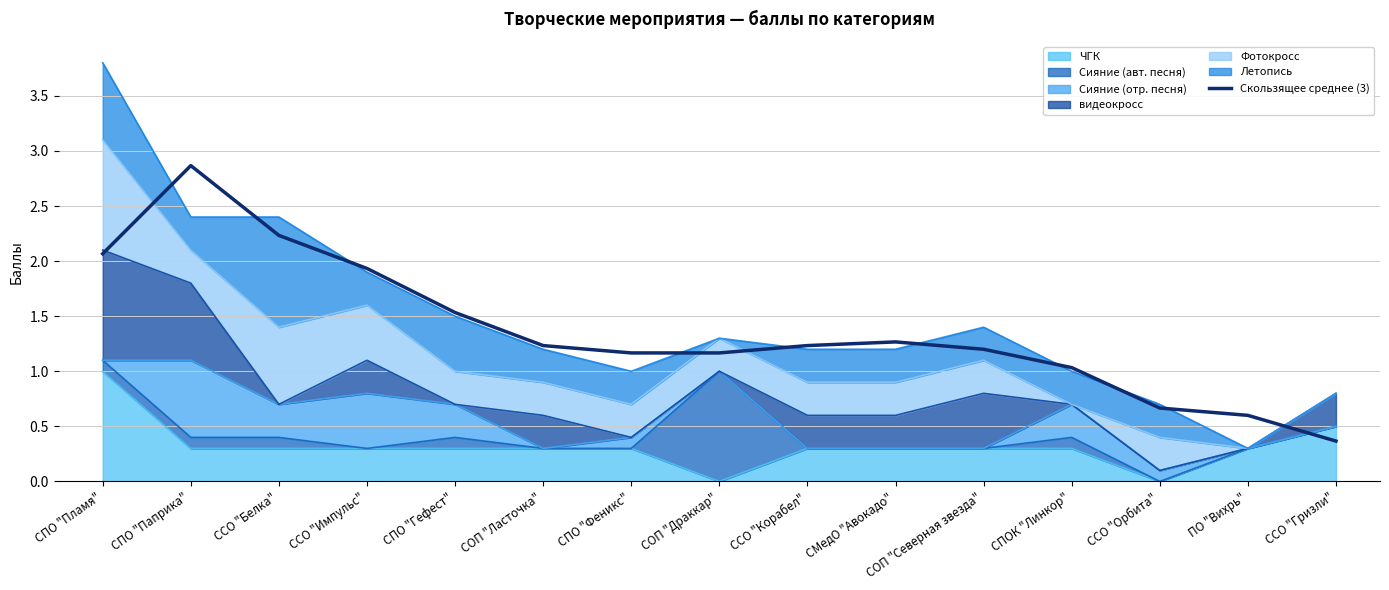

What is the greatest value displayed?

2.9